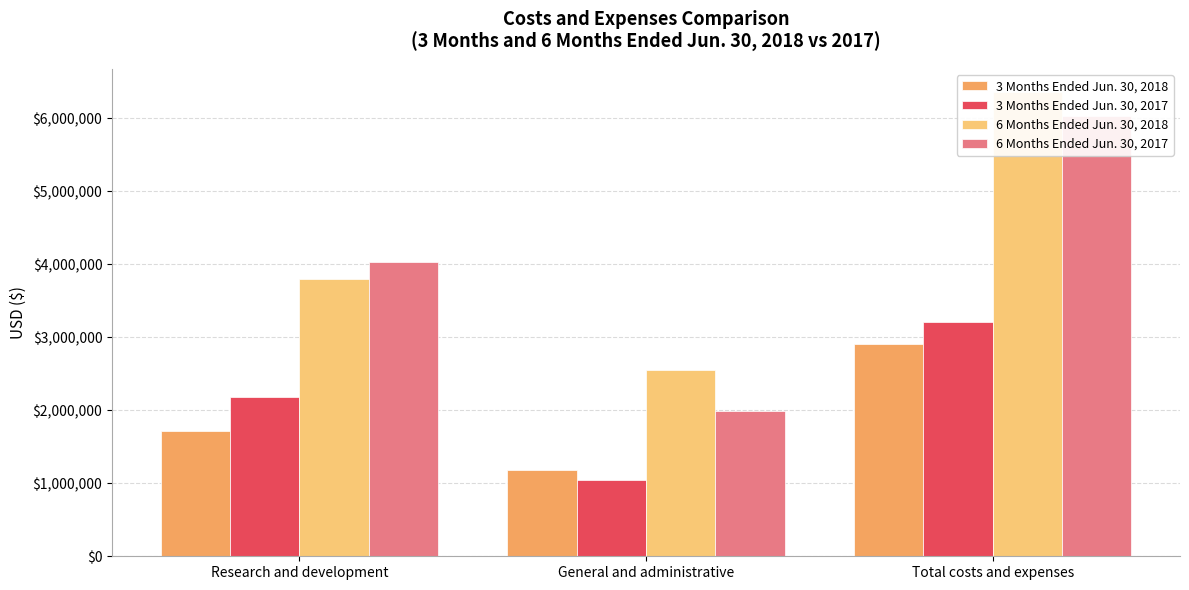

At which label does 3 Months Ended Jun. 30, 2018 reach its minimum?

General and administrative